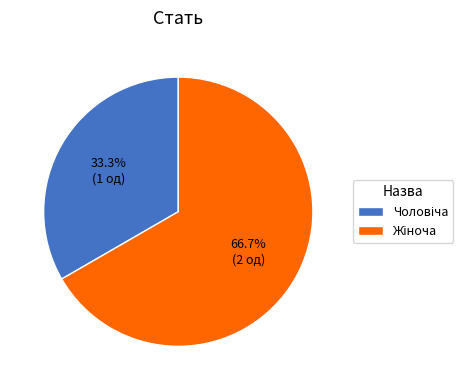

Count the number of slices in the pie.

2